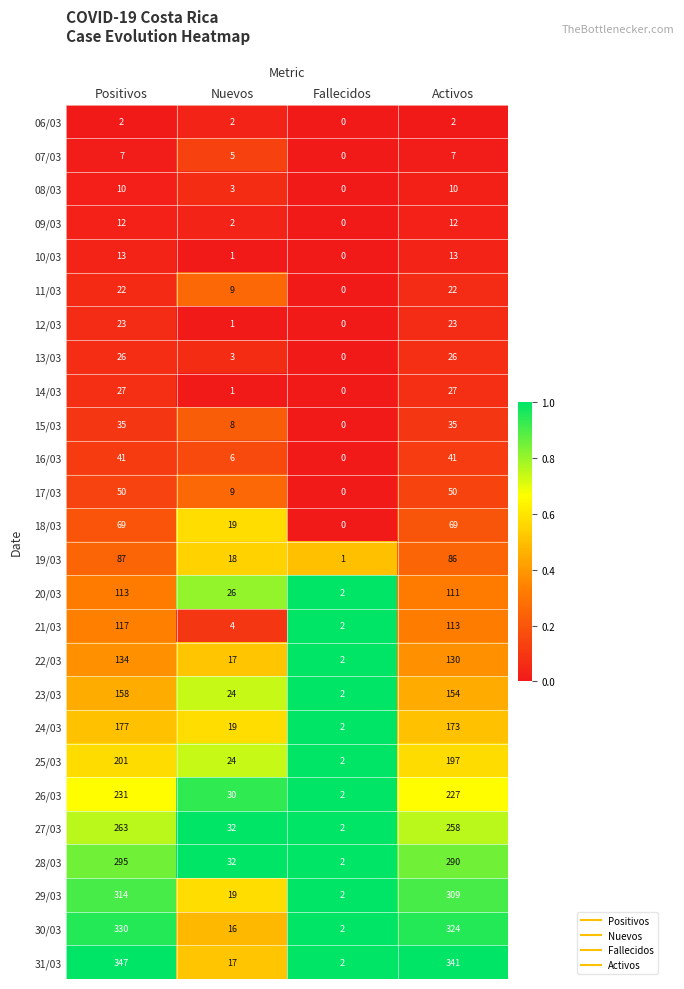

The 26/03 series shows 3 at Fallecidos. True or false?

False